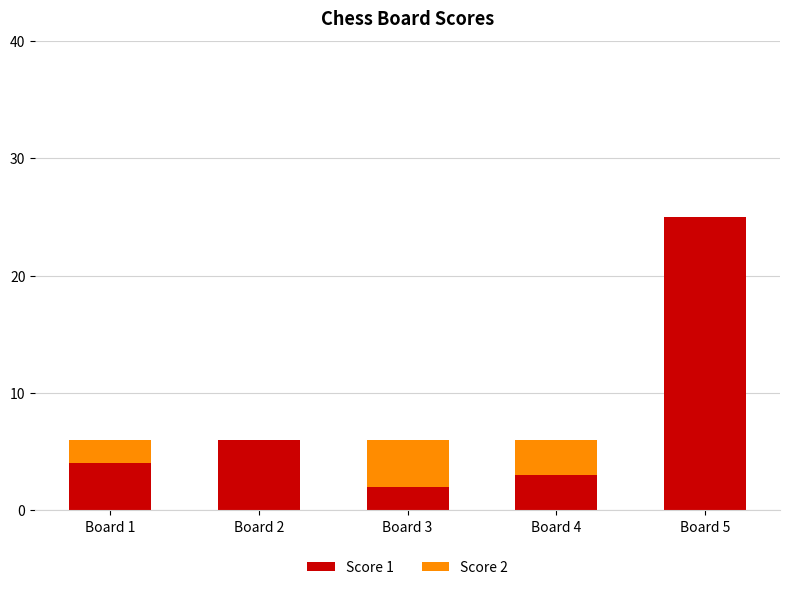

The Score 1 series shows 3 at Board 4. True or false?

True